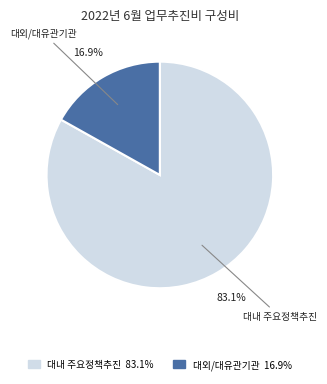

Is there any slice that represents more than half of the pie?

Yes